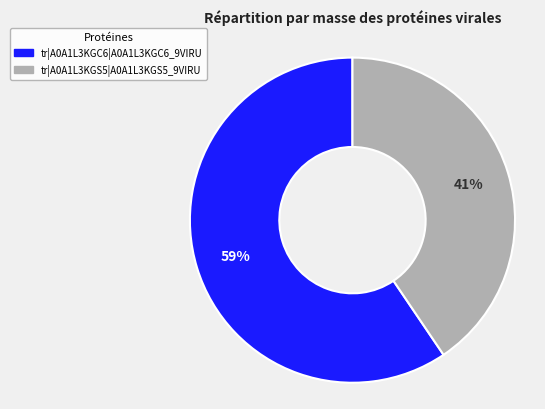

Is there a majority slice in this chart?

Yes